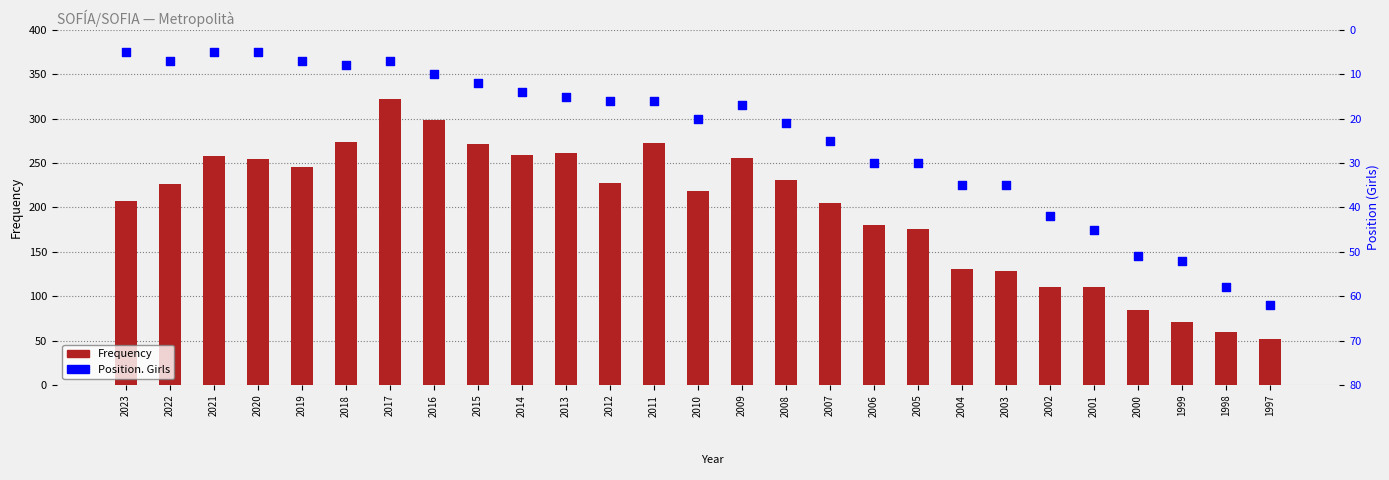

What are all the series names shown in the legend?

Frequency, Position. Girls